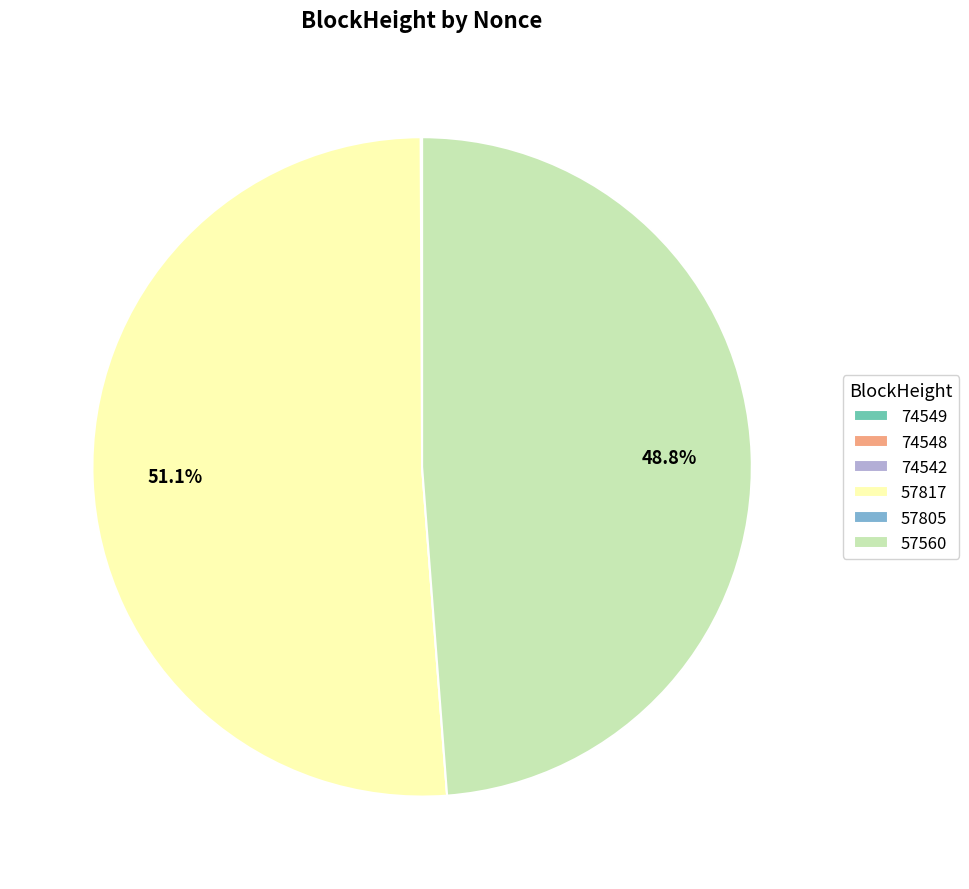

What is the majority slice?

57817